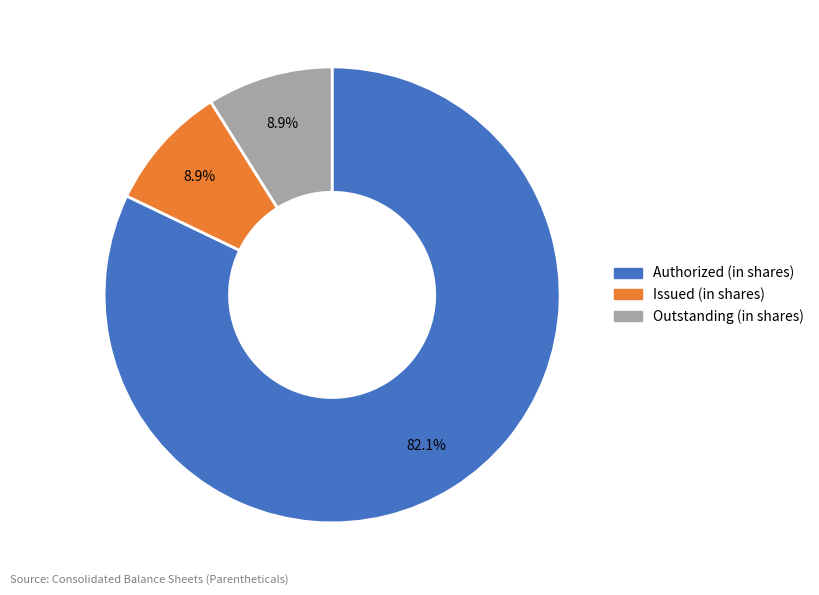

Combined, what portion of the pie is Authorized (in shares) and Outstanding (in shares)?

91.1%